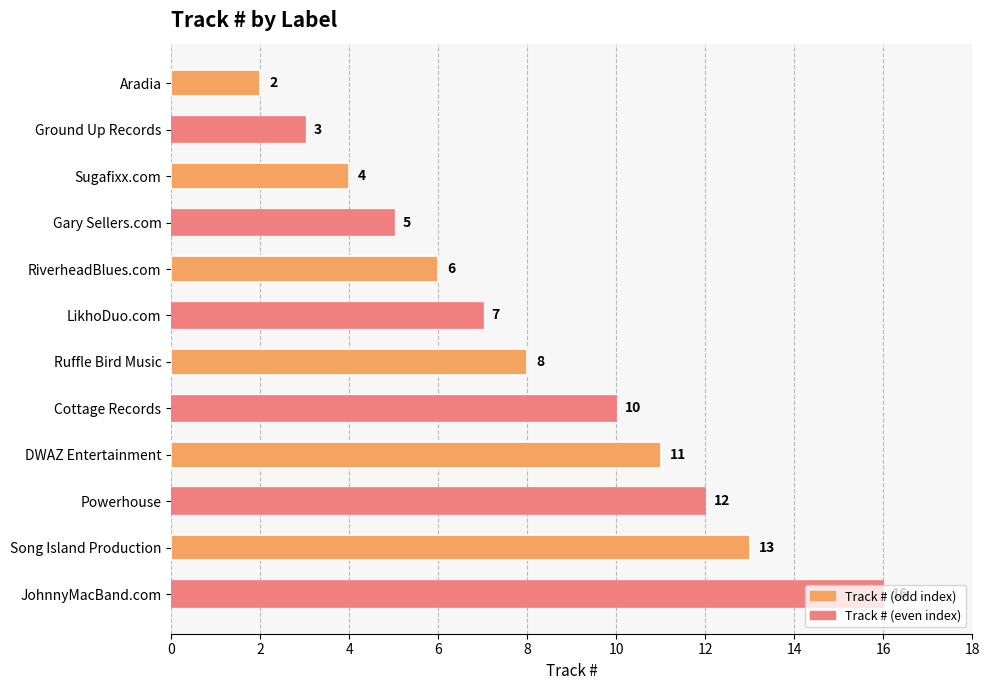

The chart shows a value of 2 at Aradia. True or false?

True